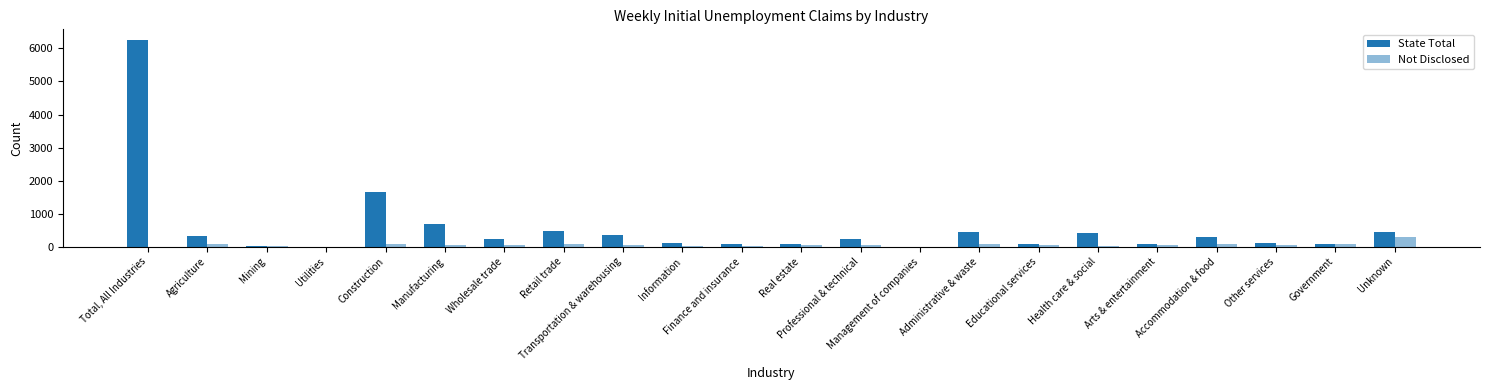

What is the highest value of the Not Disclosed series?

295